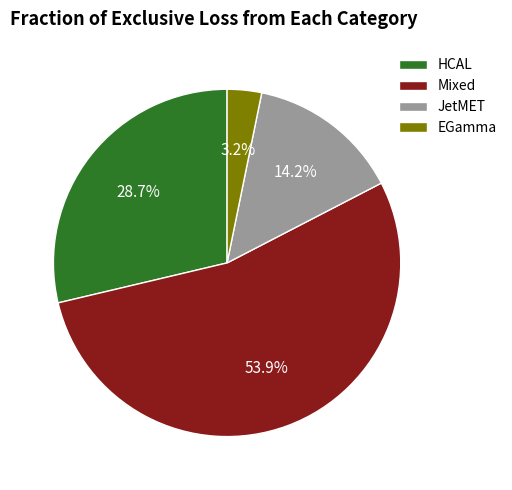

Approximately how many times larger is the value at JetMET compared to Mixed?

0.3